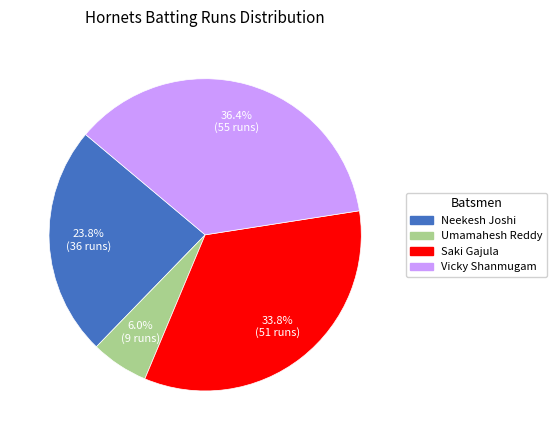

Is there a majority slice in this chart?

No